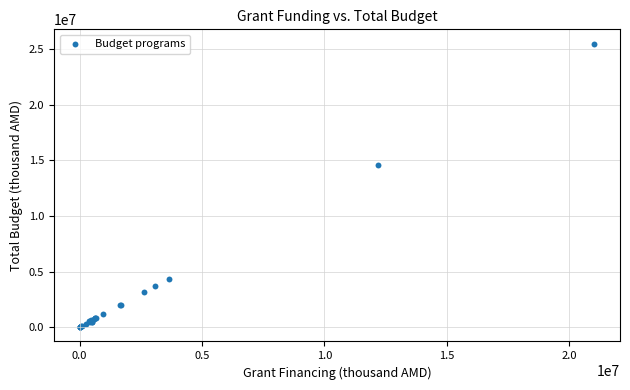

What Y value in the scatter plot is closest to 12747498?

14556625.1